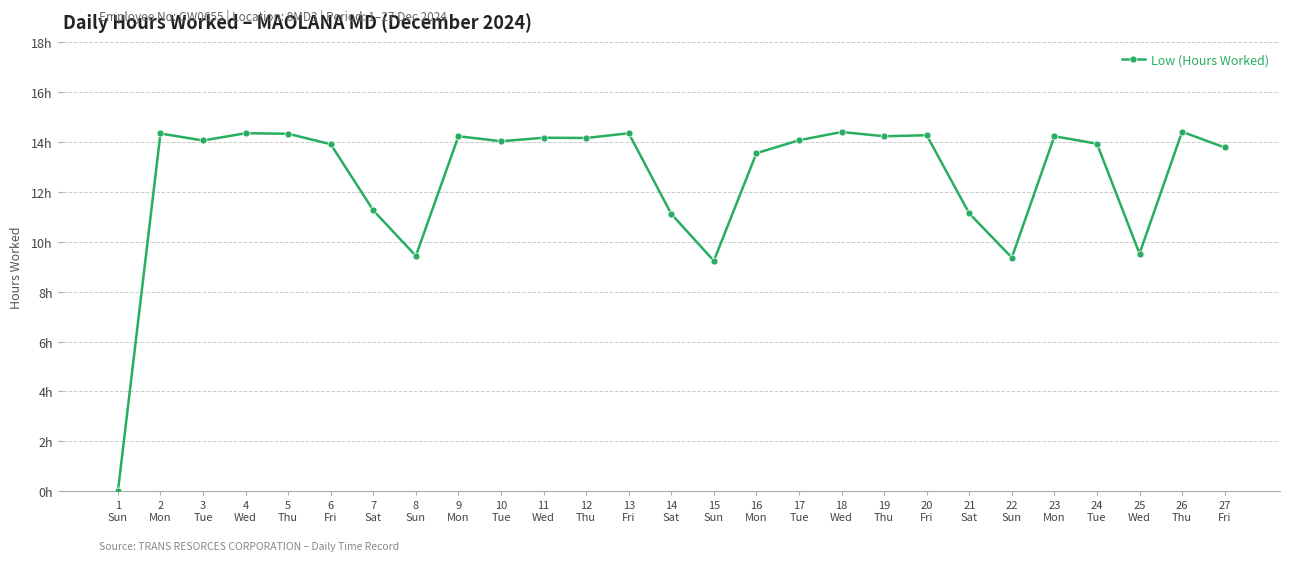

Does the chart have visible grid lines?

Yes